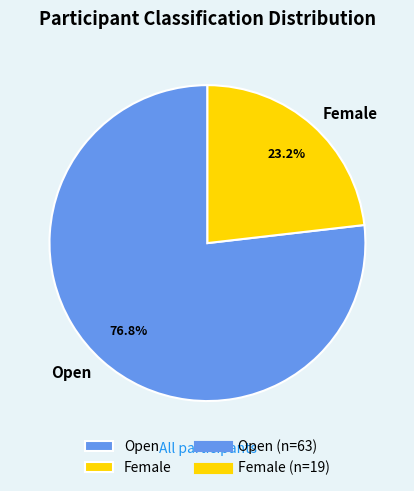

Which slice is the smallest?

Female